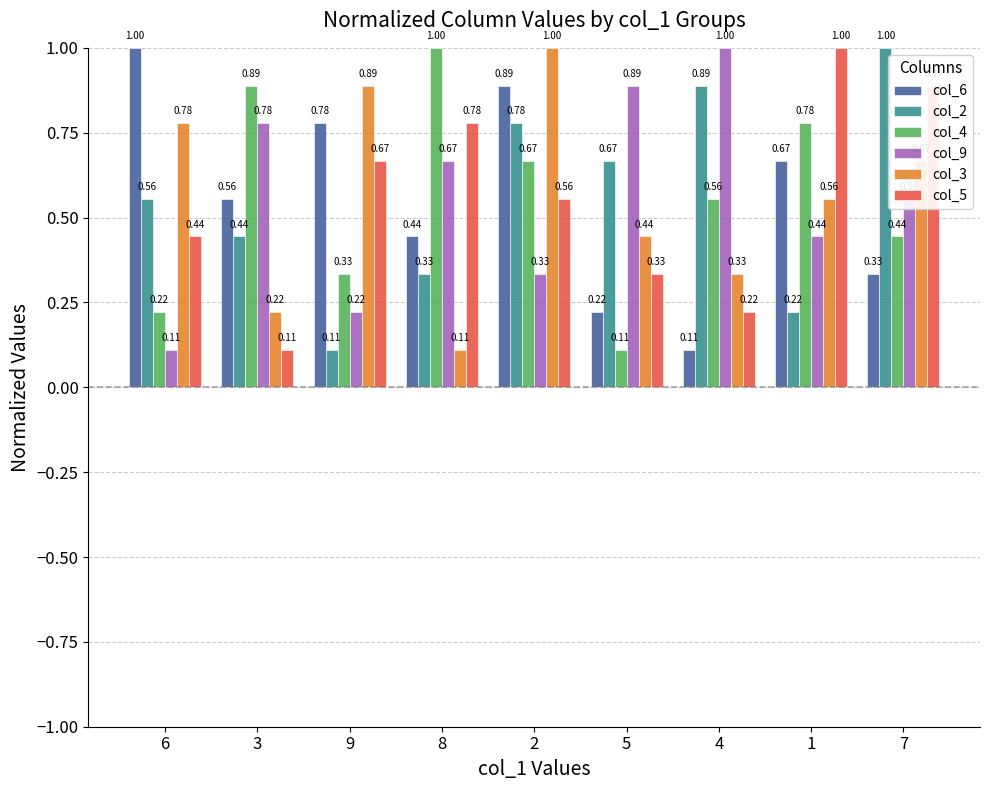

What is the label of the 3rd bar from the right?

4